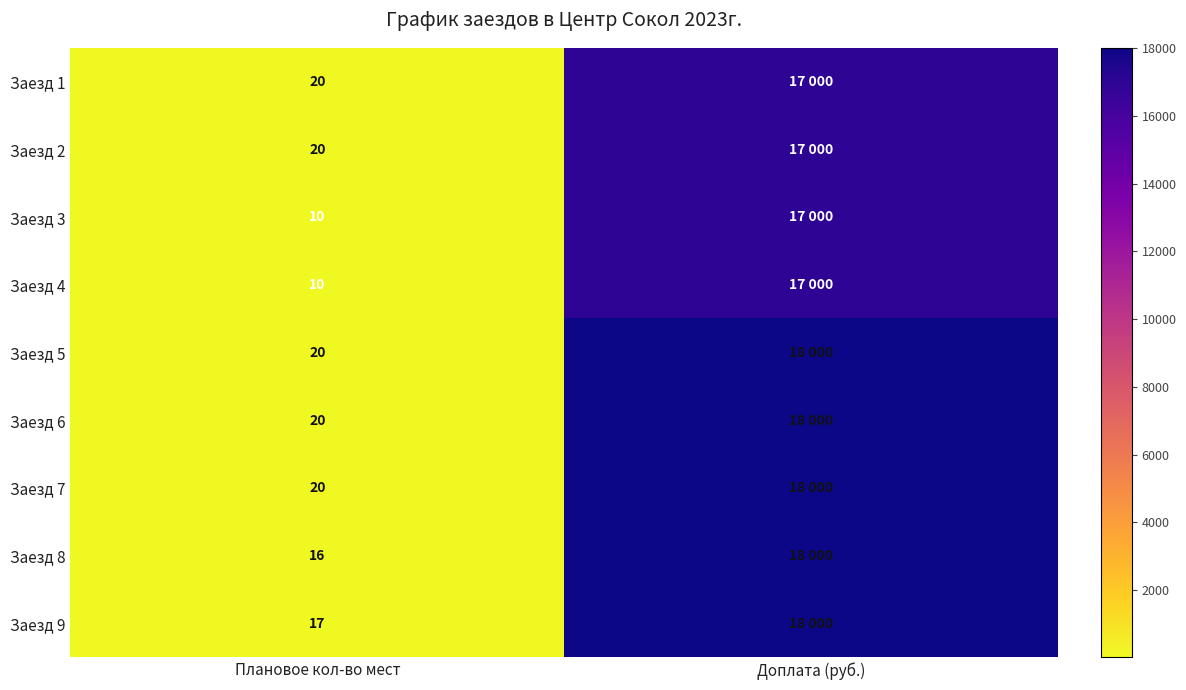

What is the difference between the highest and lowest values at Плановое кол-во мест?

10